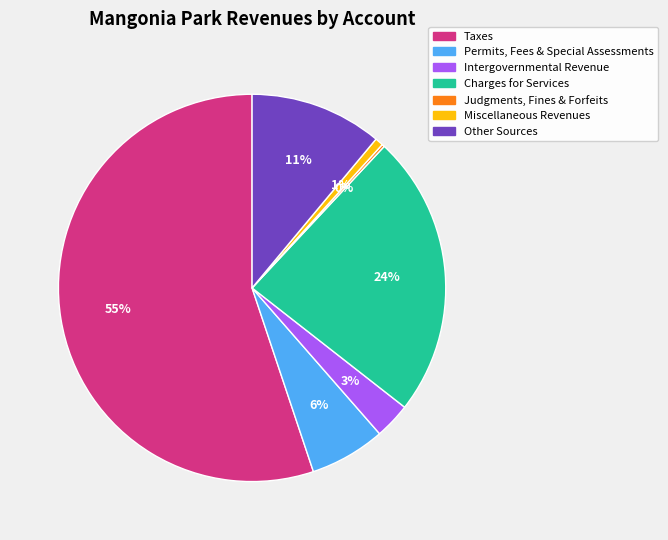

Combined, do Taxes and Other Sources account for over 50%?

Yes